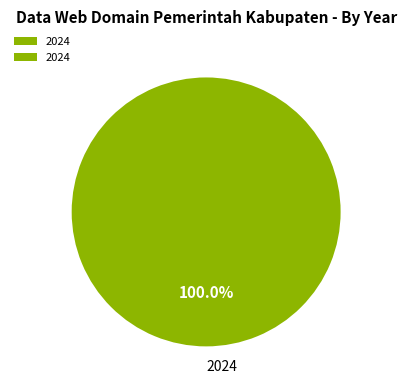

Rank the categories by value from highest to lowest.

2024